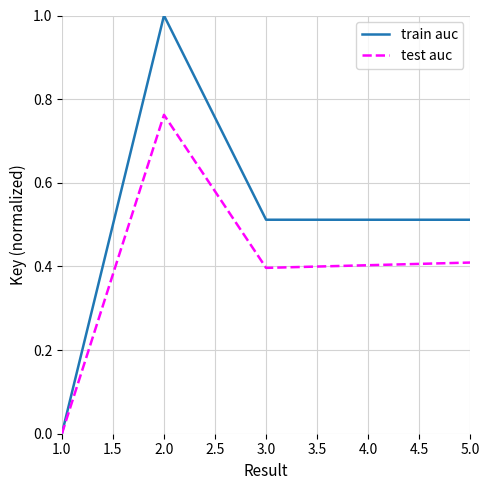

Rank the series at 2.0 from lowest to highest value.

test auc, train auc